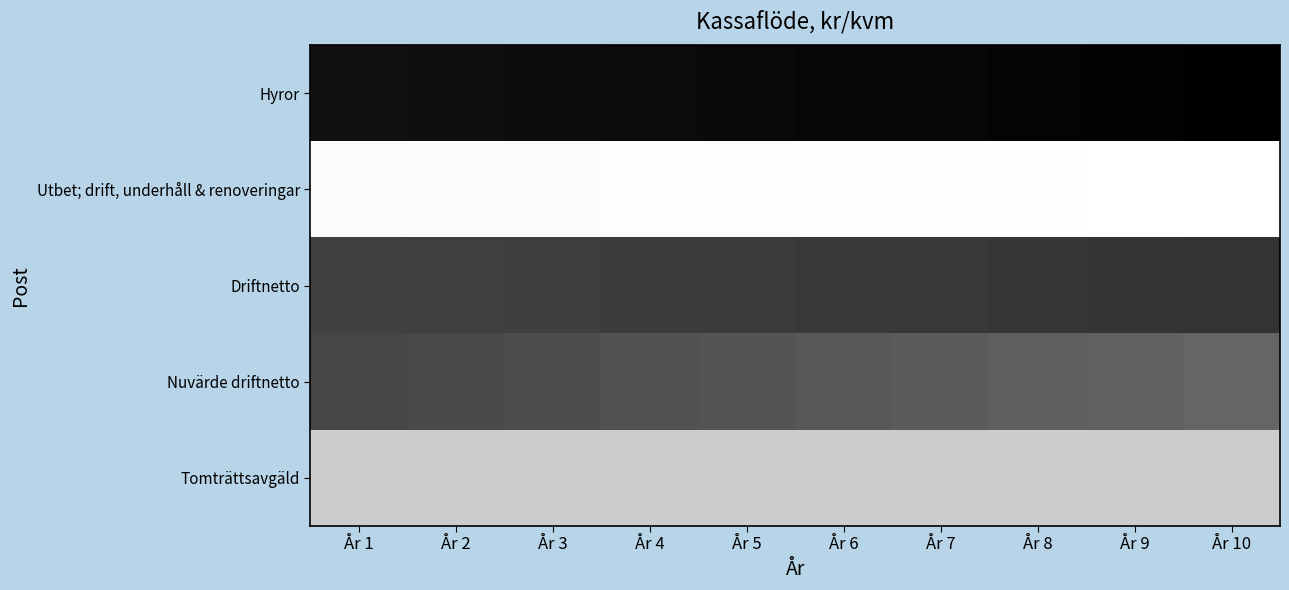

At År 3, list the series in order from smallest to largest.

Hyror, Driftnetto, Nuvärde driftnetto, Tomträttsavgäld, Utbet; drift, underhåll & renoveringar